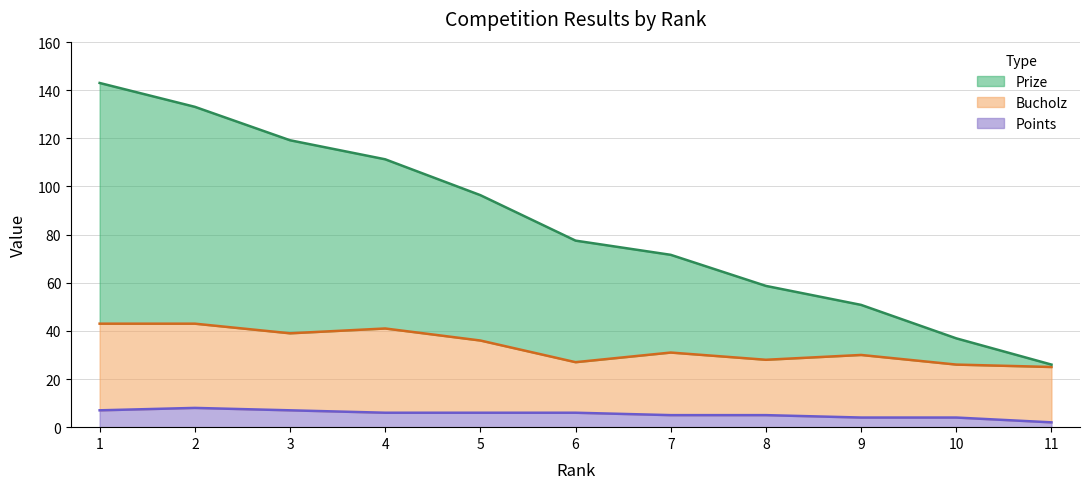

At which category is the sum across all series the highest?

1